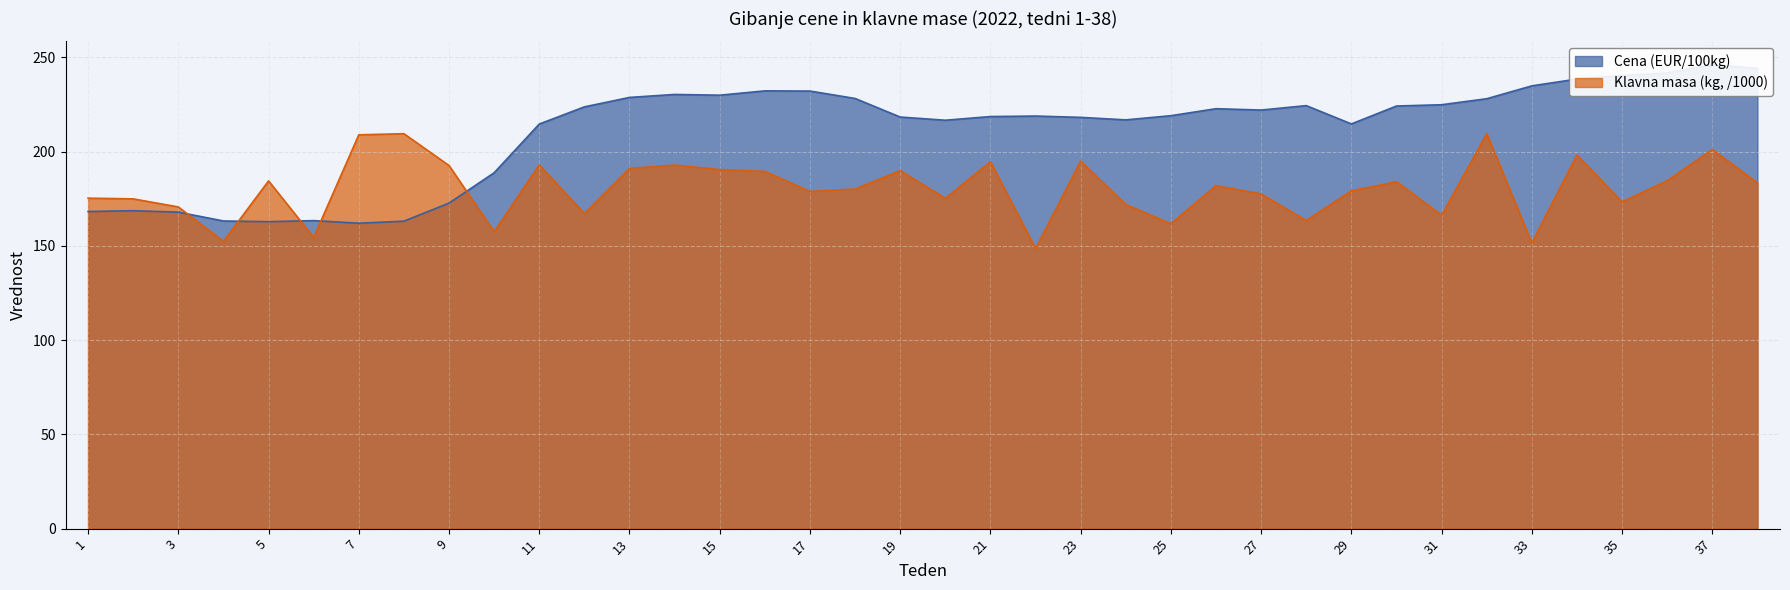

Read the Klavna masa (kg, /1000) value at 16.

189.6